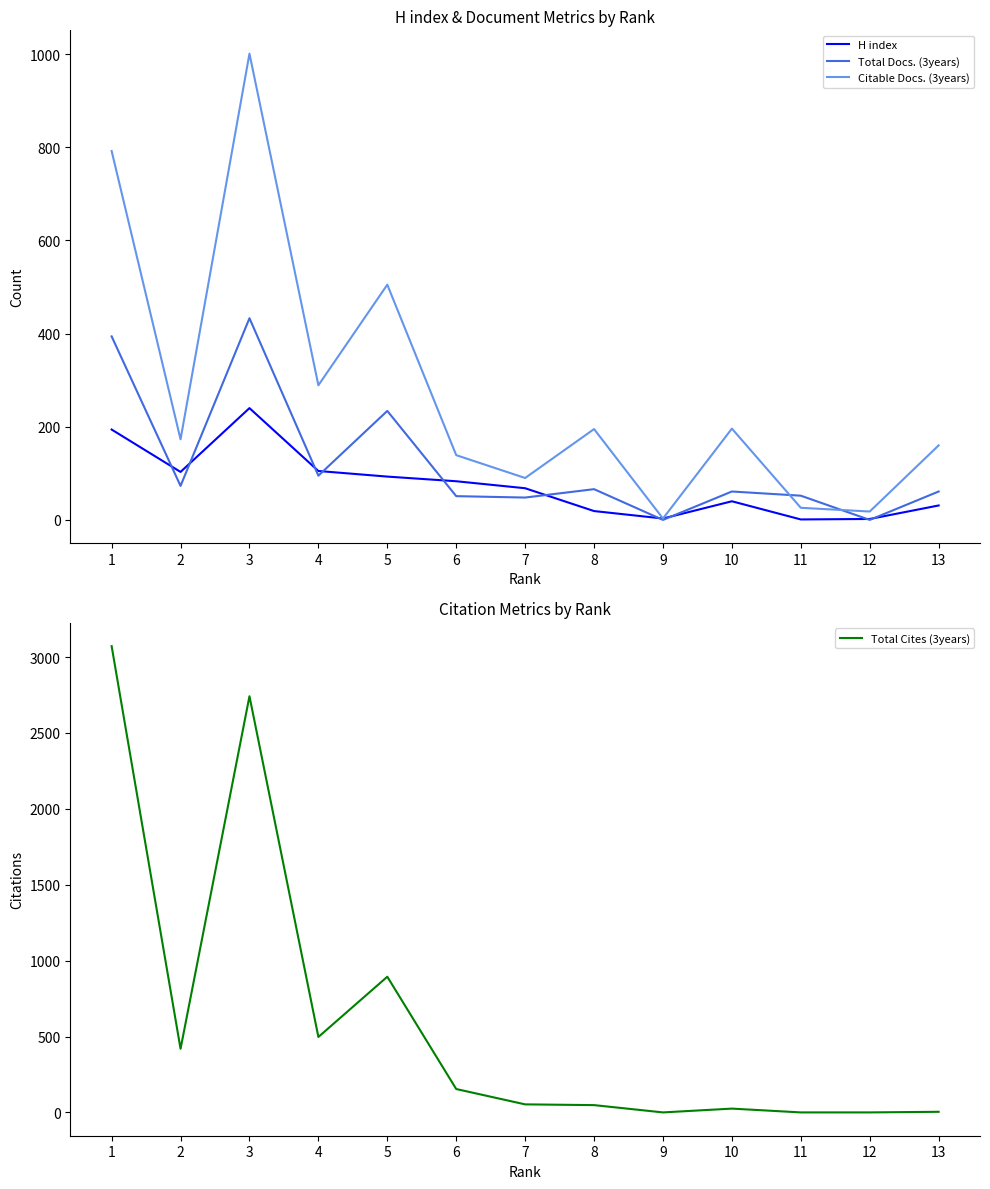

Rank the categories by H index value from lowest to highest.

11, 12, 9, 8, 13, 10, 7, 6, 5, 2, 4, 1, 3